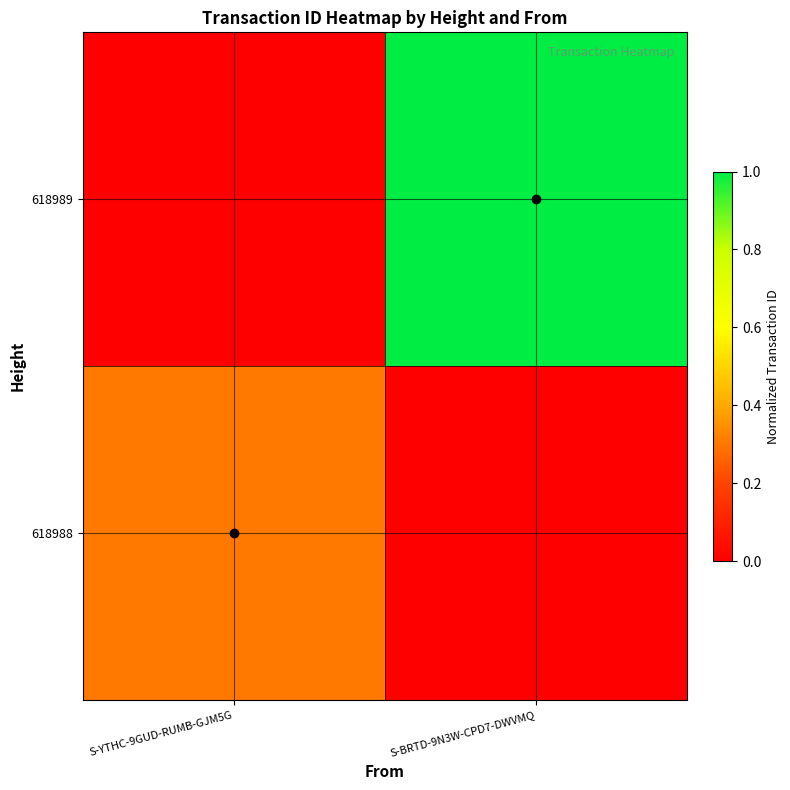

At how many categories does at least one series exceed 0?

2